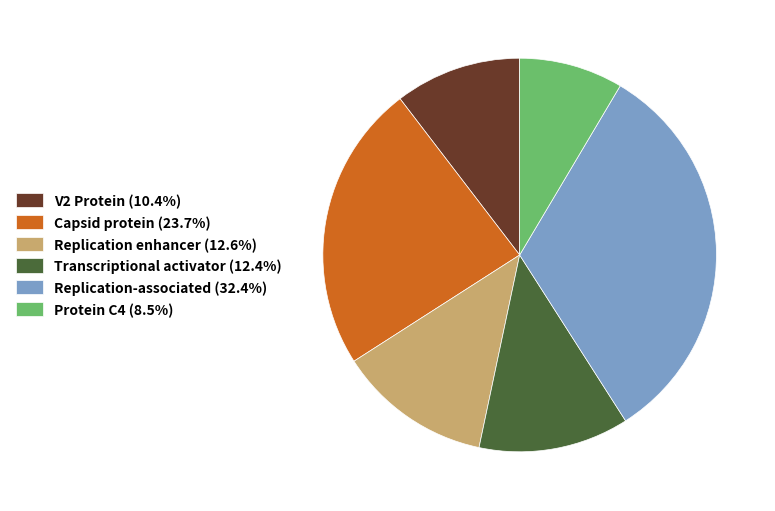

What is the ratio of the value at Replication enhancer (12.6%) to the value at Replication-associated (32.4%)?

0.4